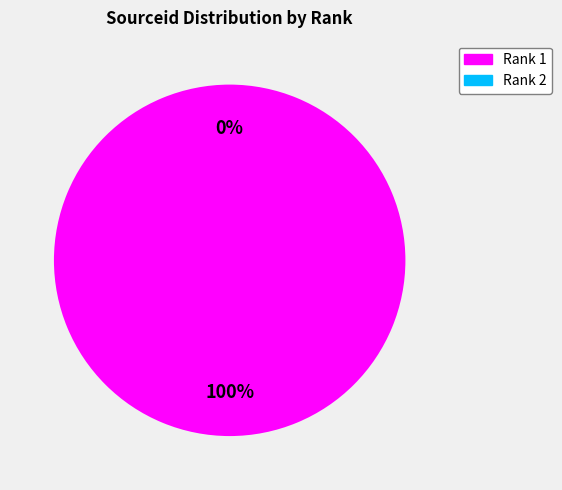

Between 2 and 1, which is larger?

1